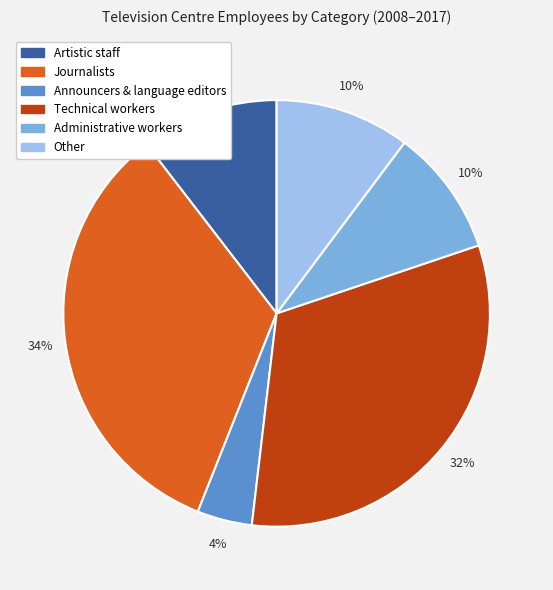

Is there any slice that represents more than half of the pie?

No